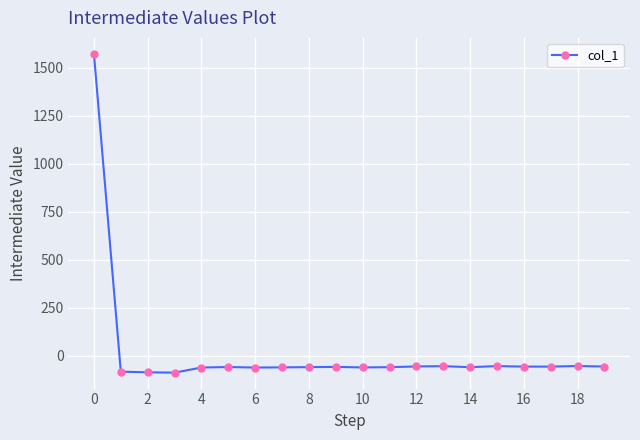

What is the smallest value displayed?

-89.3